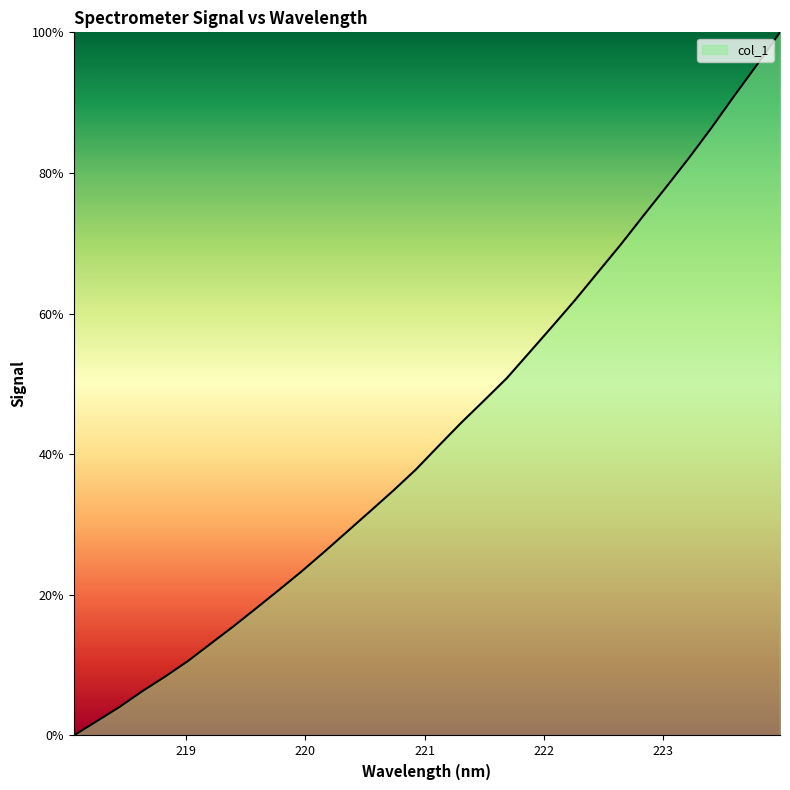

Reading left to right, list all the values displayed in this chart.

0.0	2.0	4.0	6.3	8.4	10.6	13.0	15.5	18.1	20.7	23.4	26.2	29.0	31.9	34.8	37.8	41.2	44.5	47.6	50.8	54.5	58.2	61.9	65.9	69.8	73.9	78.0	82.1	86.5	91.0	95.4	100.0